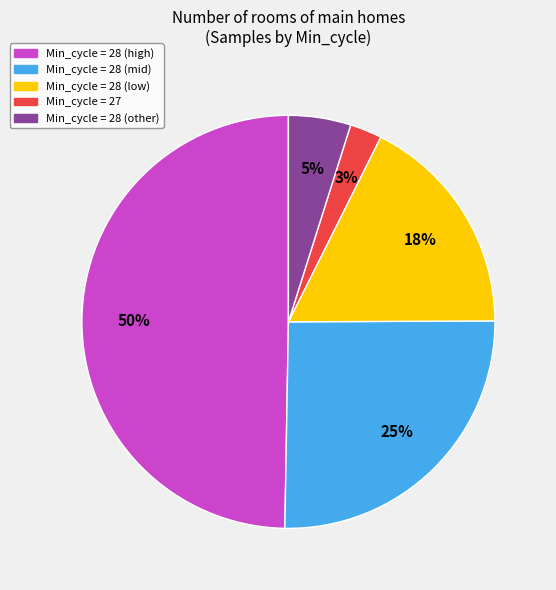

To the nearest percent, what is the average slice percentage?

20%